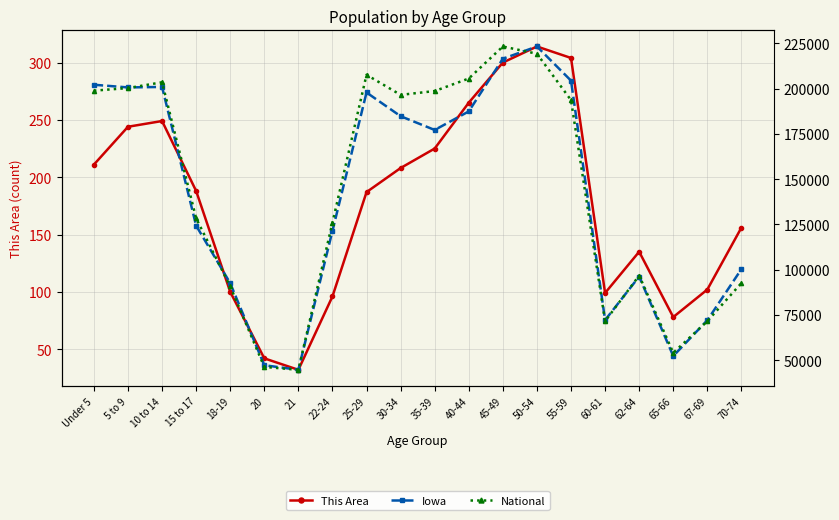

What is the total value across all series at 15 to 17?

13078762